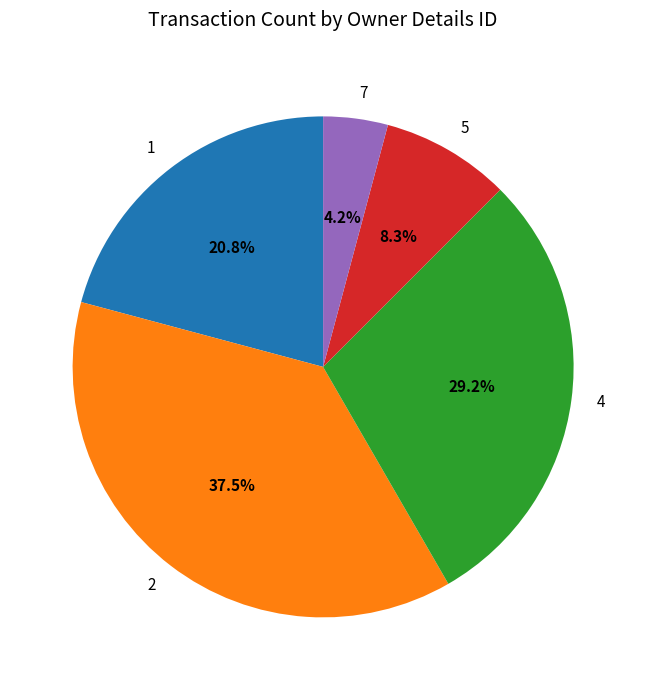

The 5 slice represents 8% of the pie. True or false?

True